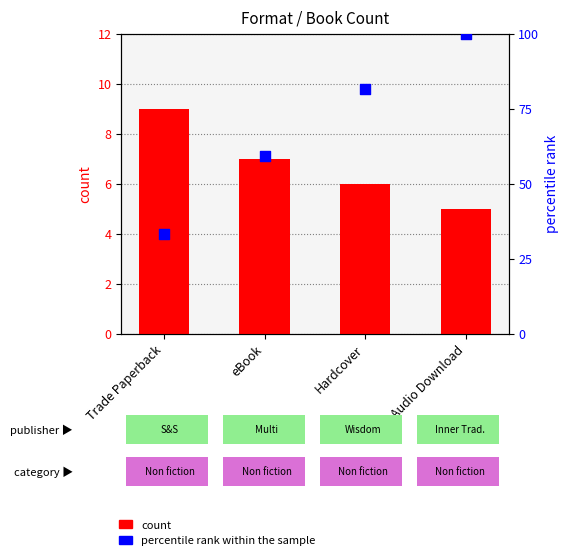

Which series contains the lowest Y value?

count